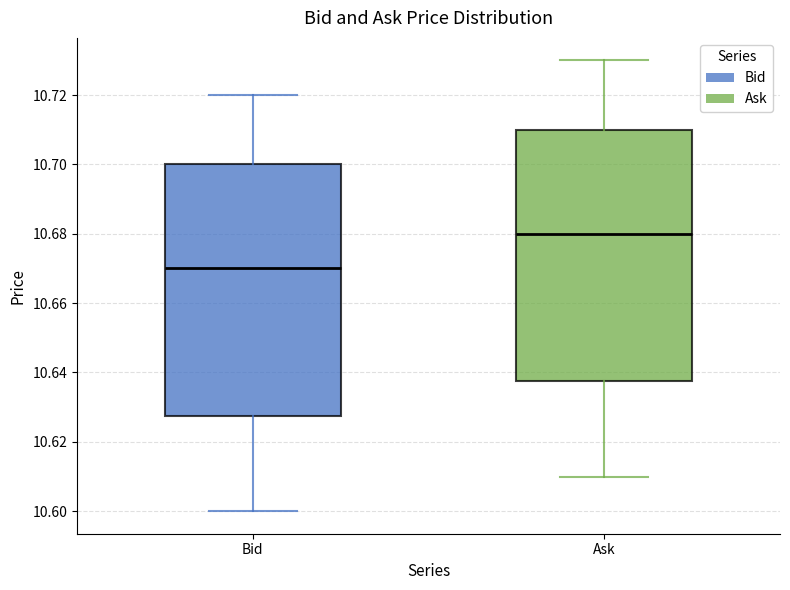

Which box has the highest median line?

Ask